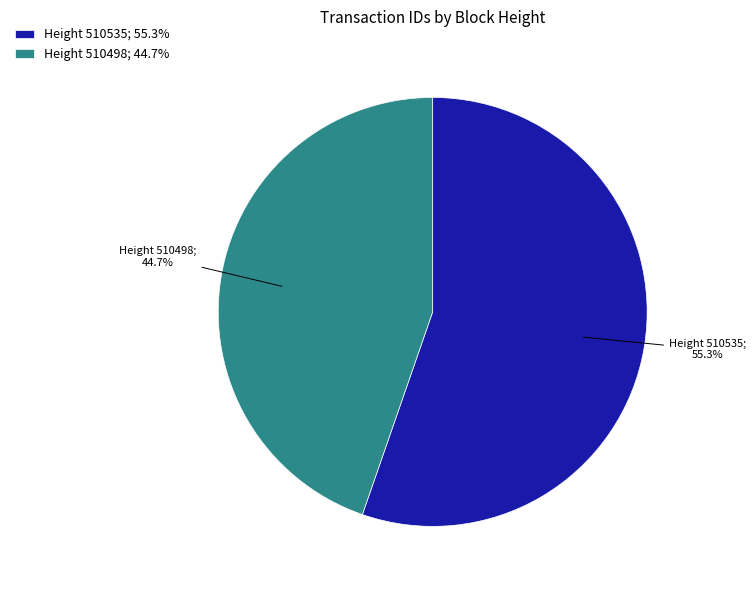

Count the number of slices in the pie.

2